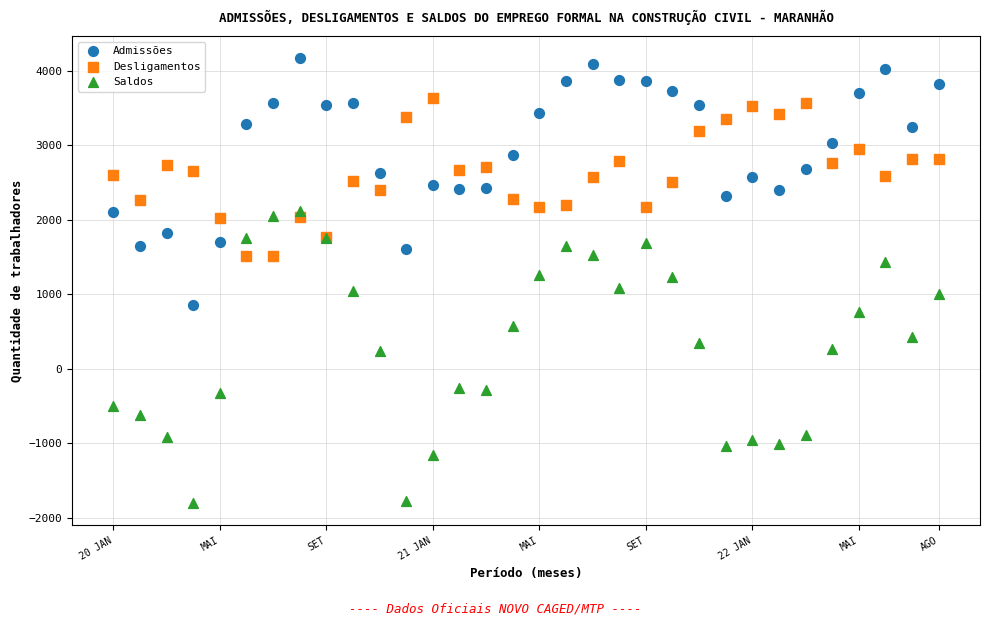

Which series reaches the minimum Y coordinate?

Saldos